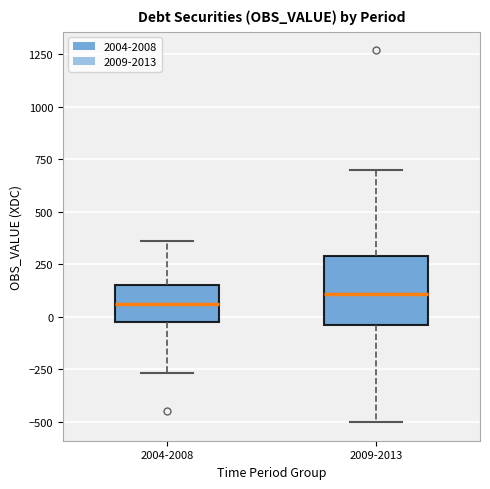

Where is the upper edge of the box for 2009-2013 on the y-axis? The values are not printed on the chart, so give them approximately, as read against the axis.

300